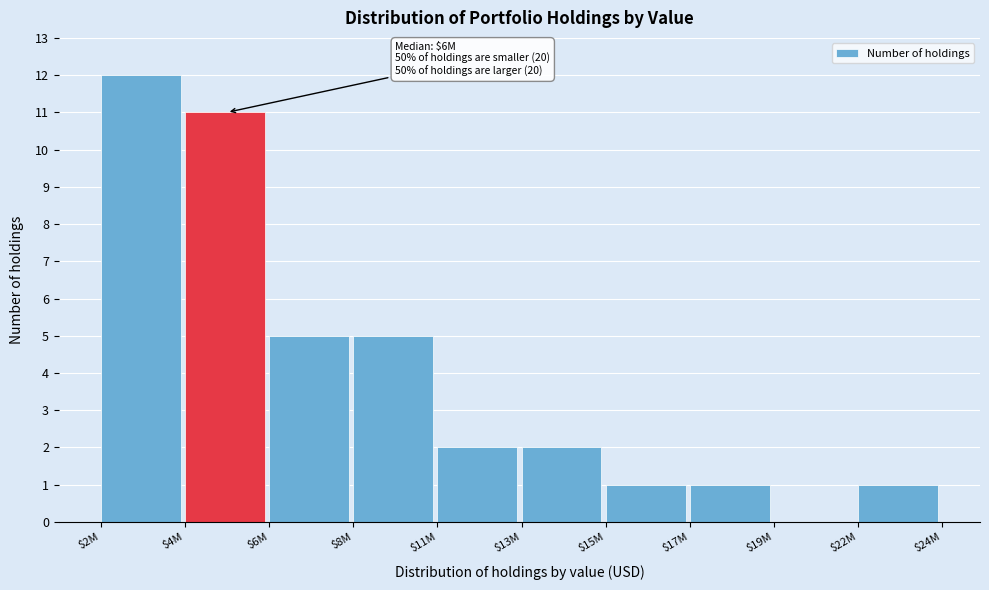

Which category has the highest value across all series?

$2M